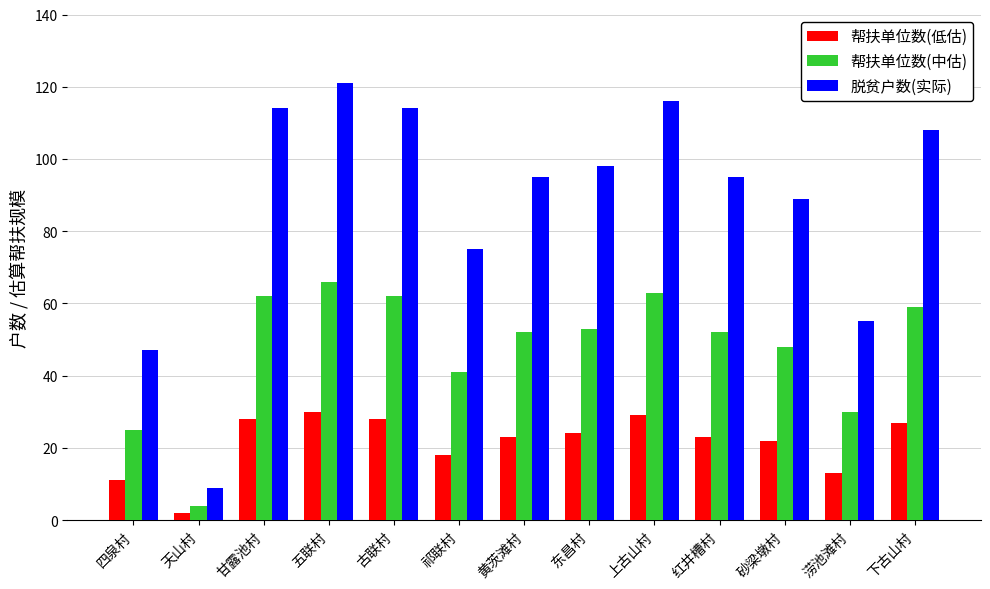

What is the difference between the second highest and second lowest values in the 脱贫户数(实际) series?

69